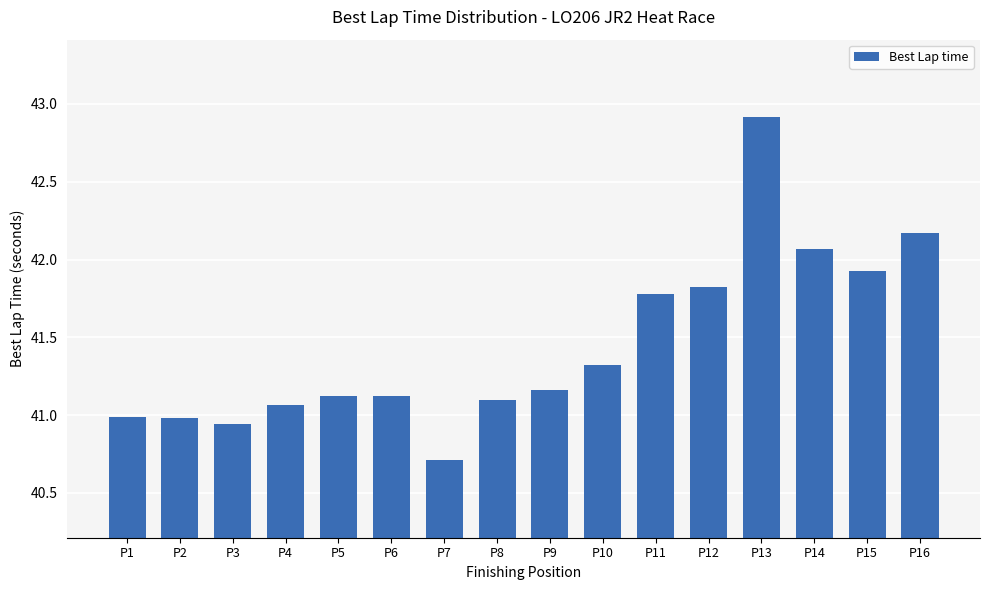

Which has a higher value, P13 or P1?

P13